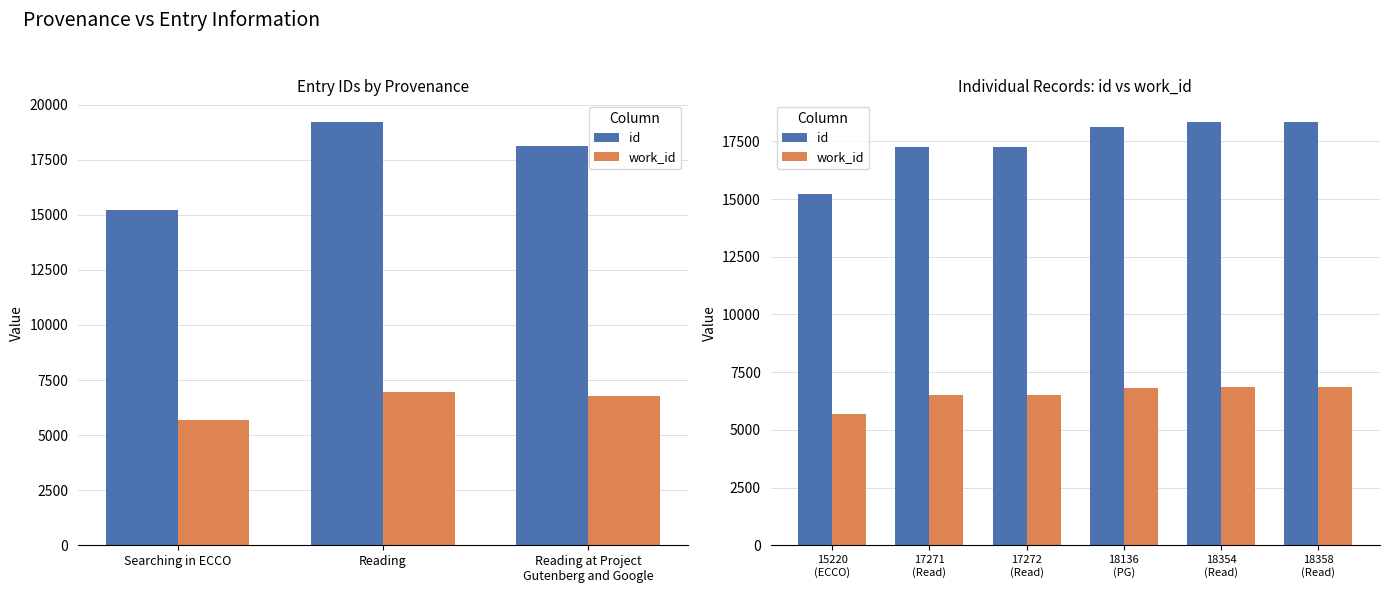

What is the value of the id bar at the 3rd from the left?

17272